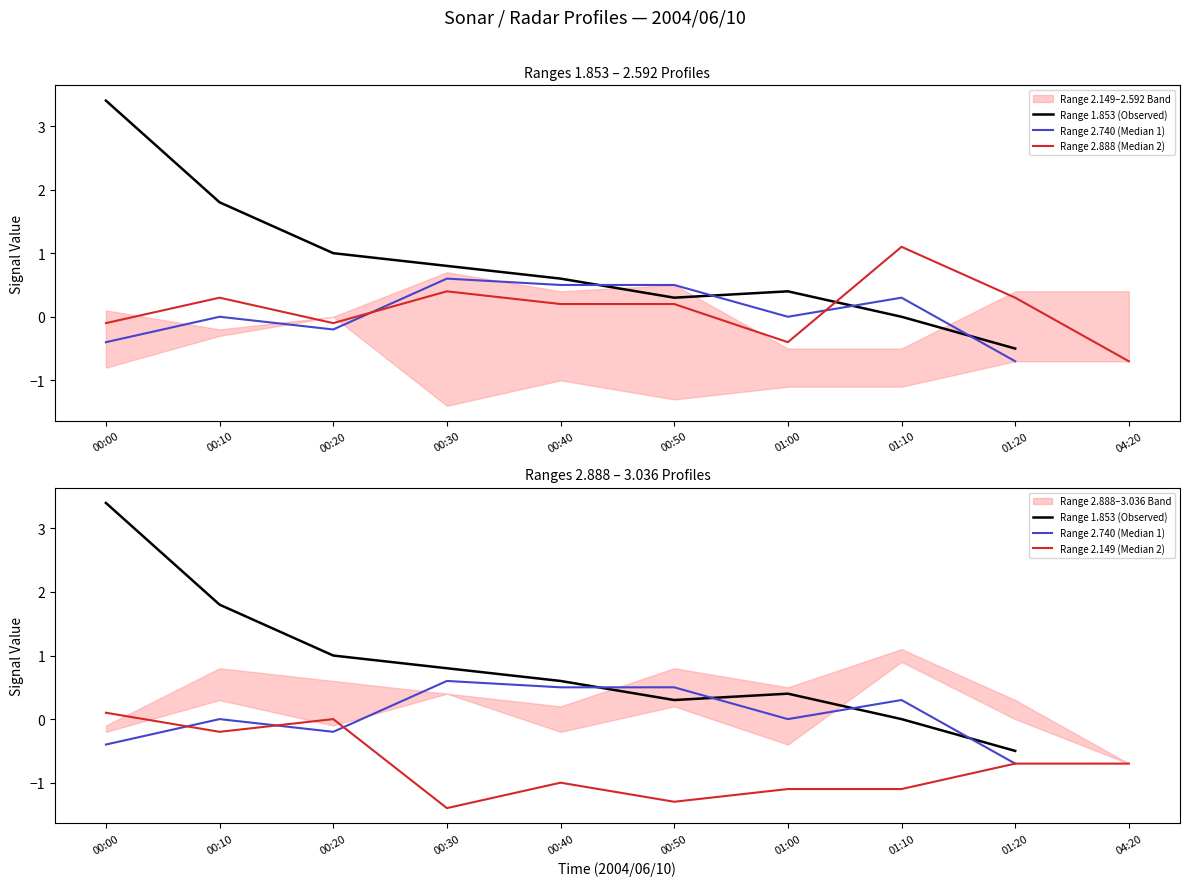

At which category does Range 2.740 (Median 1) reach its first local valley?

00:20